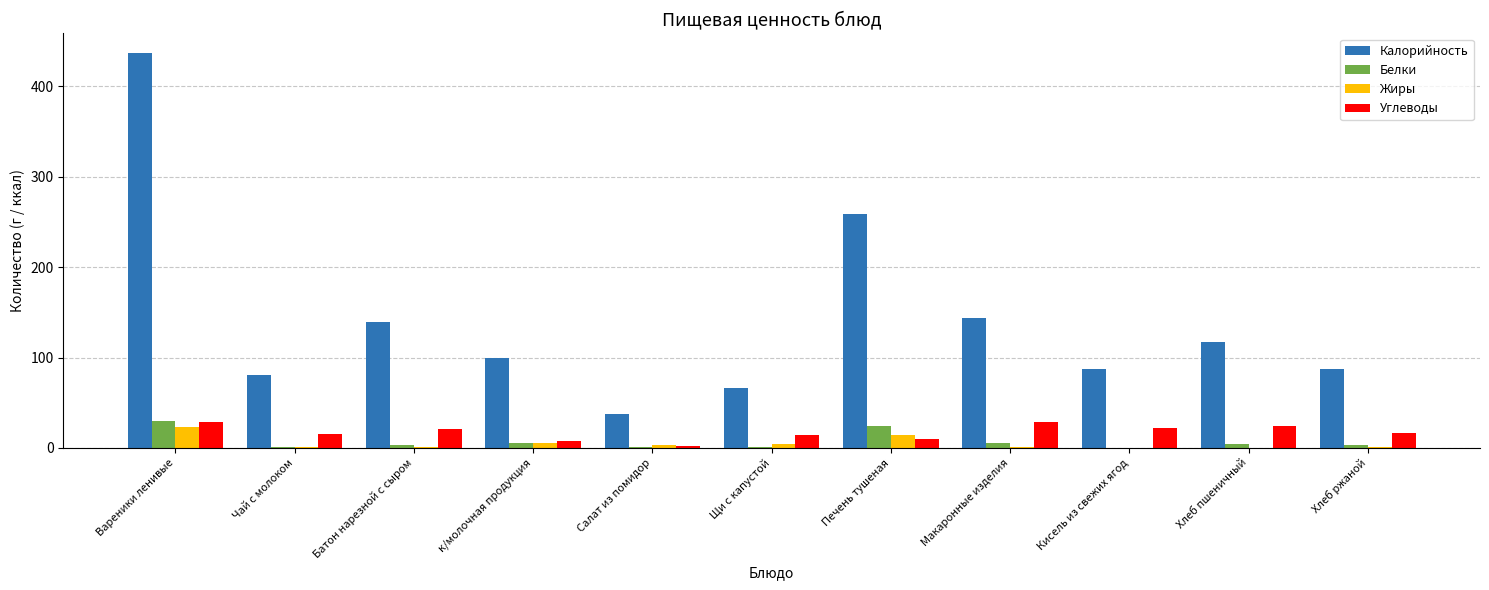

What is the maximum value shown in the chart?

437.0